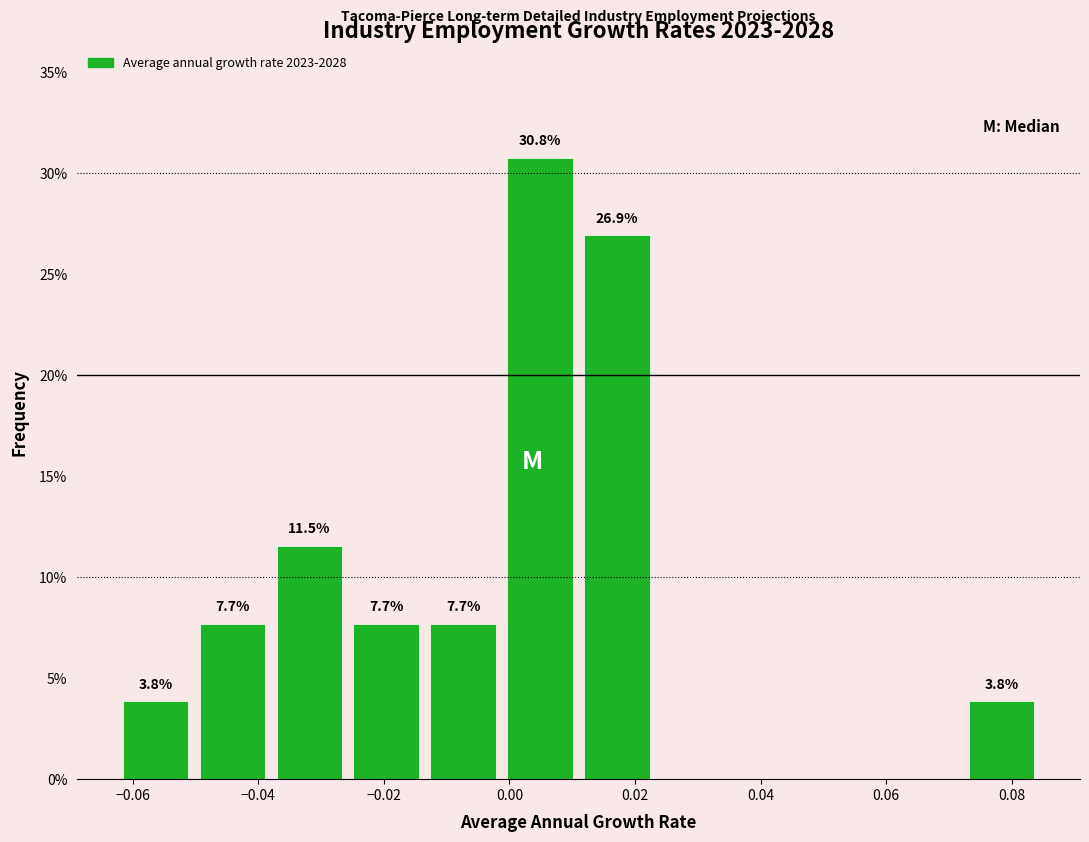

Which range on the x-axis has the tallest bar?

-0.002 to 0.012